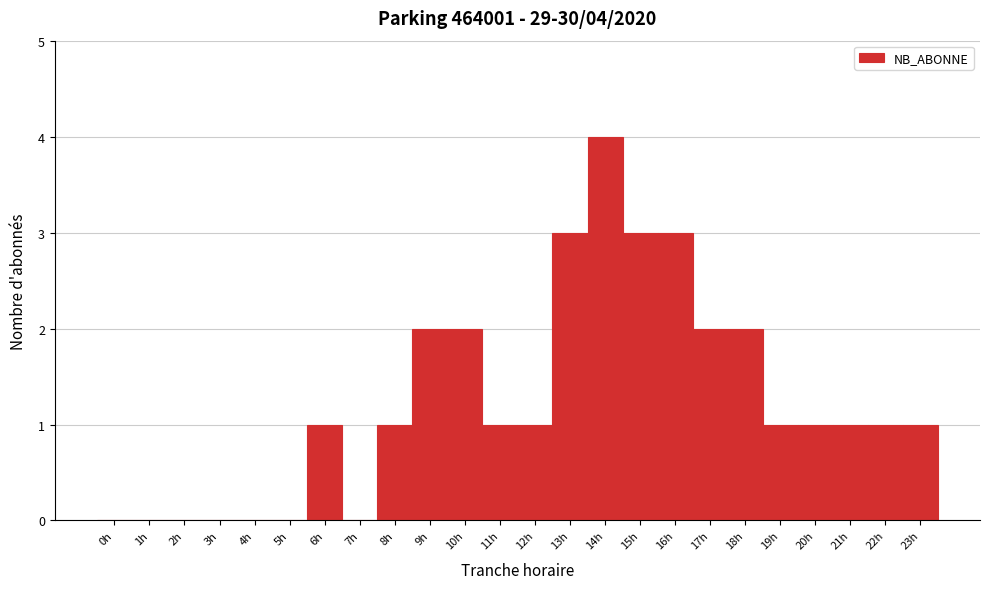

Which range on the x-axis has the tallest bar?

13.5 to 14.5